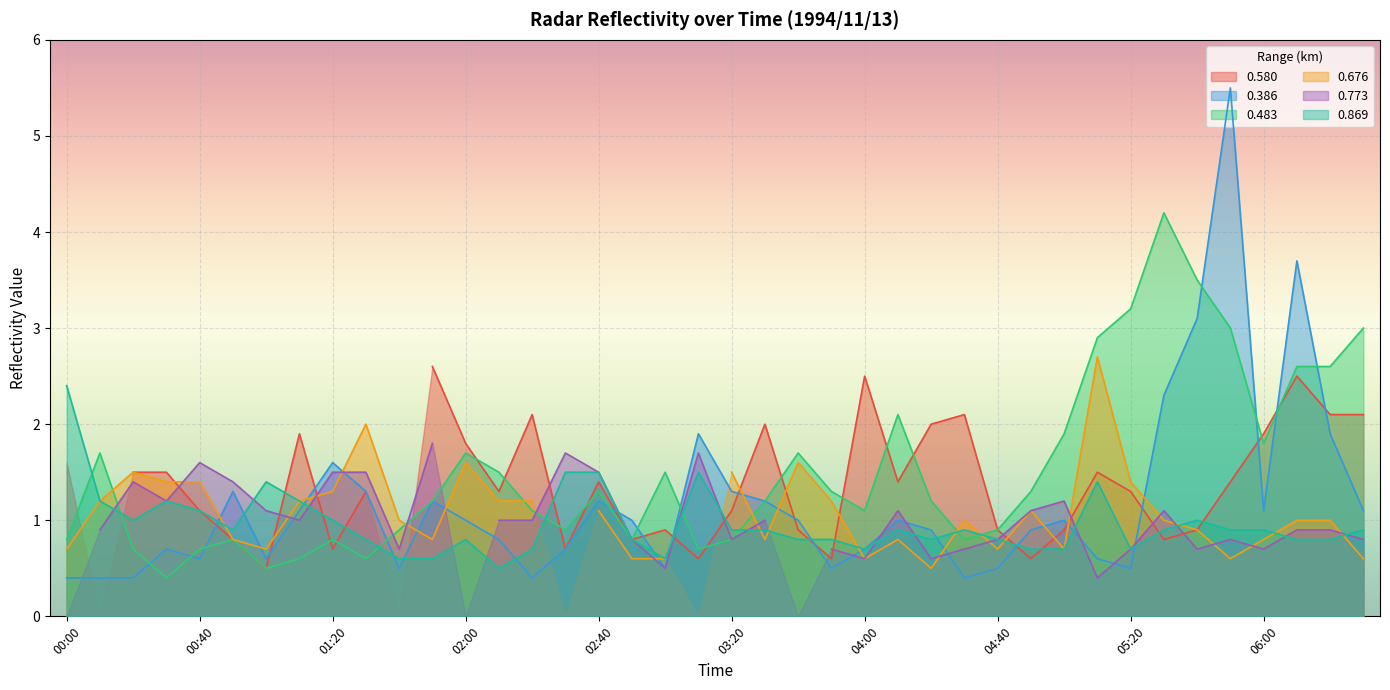

At which category does 0.386 reach its first local peak?

00:30